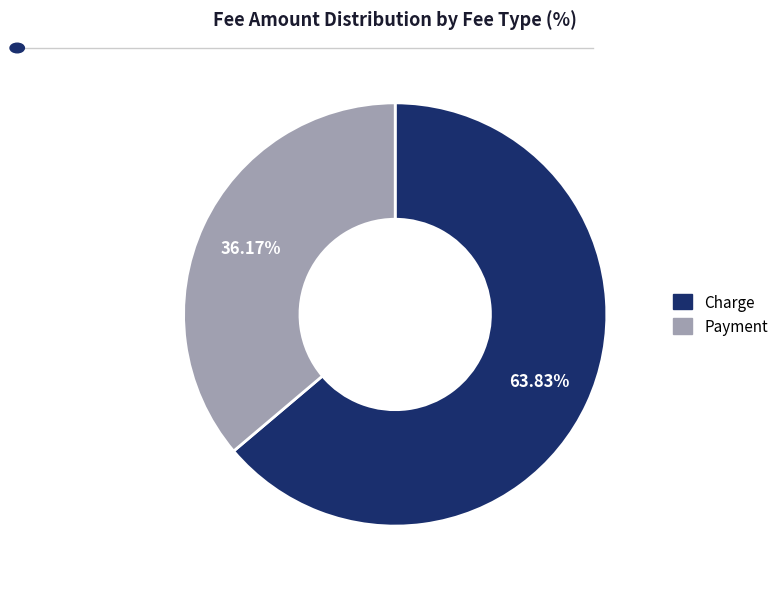

Is it true that Charge is 64% of the pie?

True